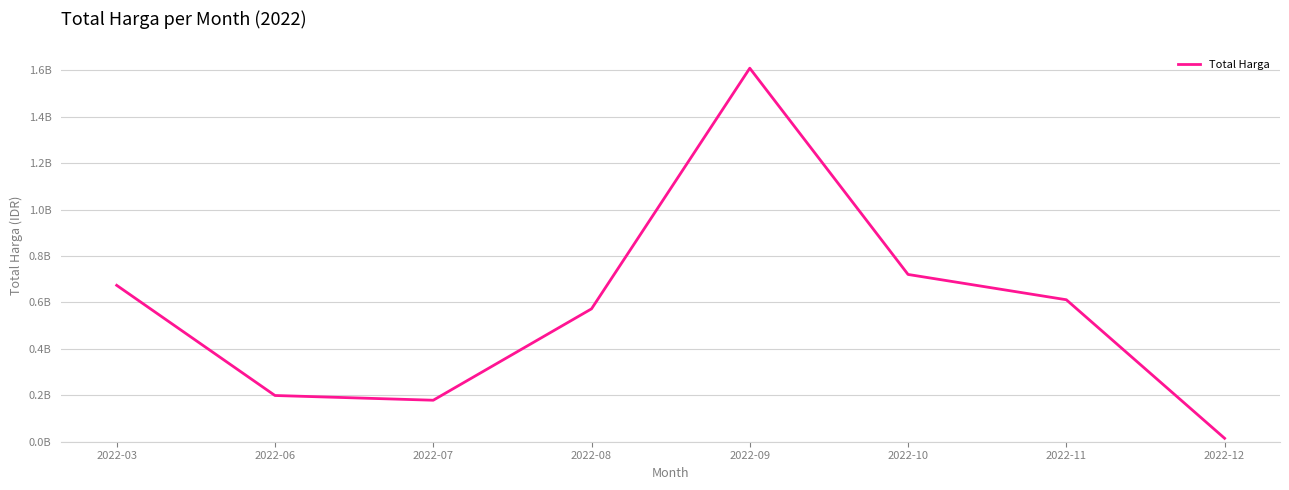

Is this an area chart (filled region under the line)?

No